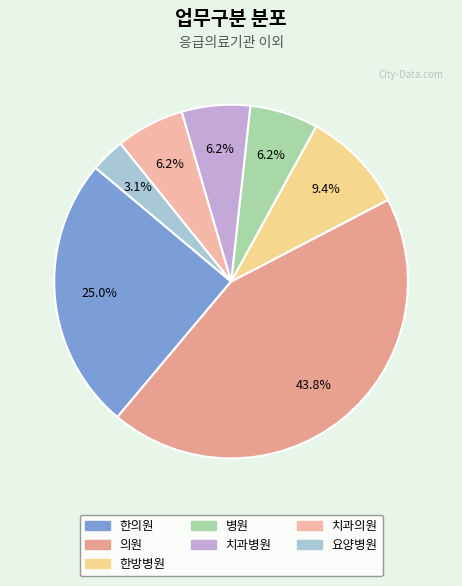

How many slices are in this pie chart?

7